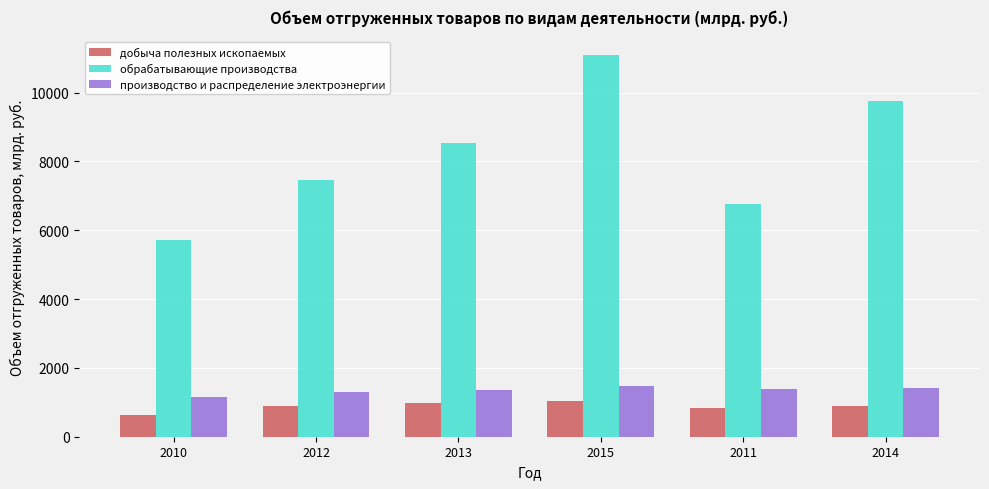

At which label is обрабатывающие производства closest to 8402?

2013